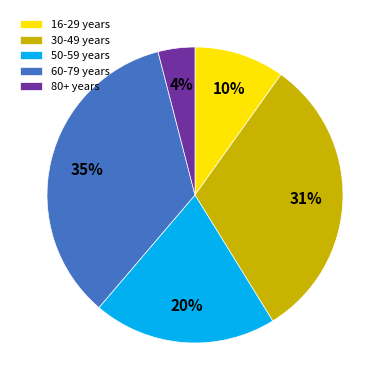

How many slices are in this pie chart?

5